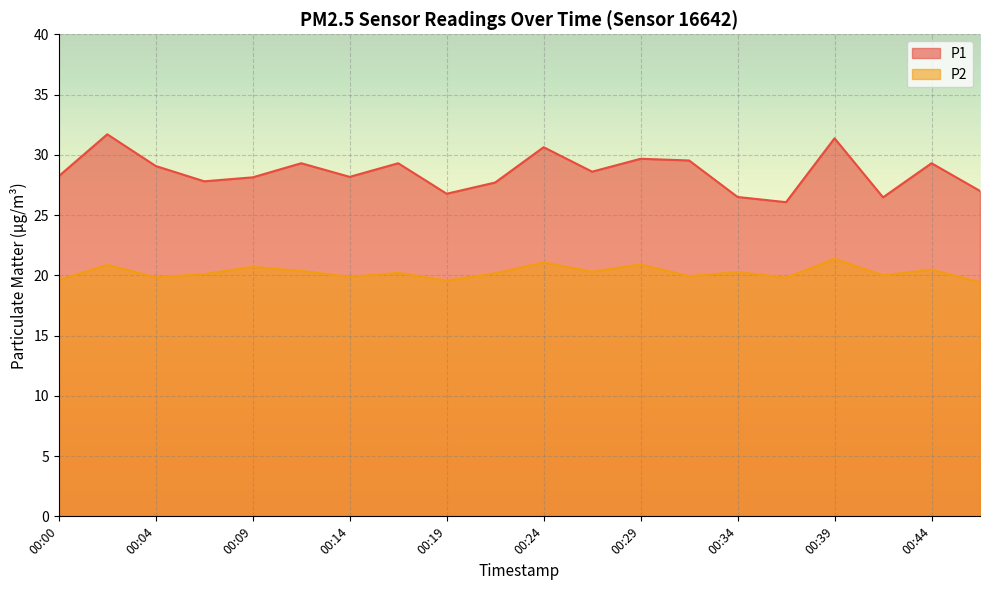

What is the value of the P2 point at the 4th from the left?

20.1